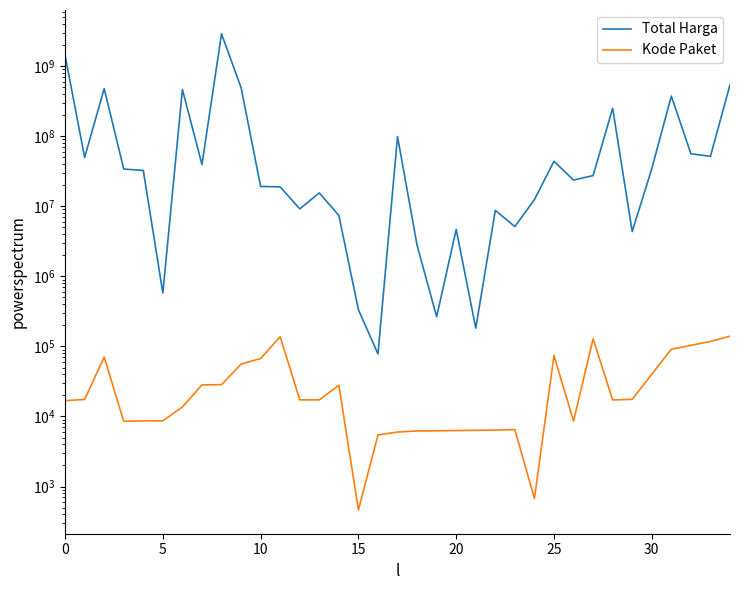

What is the lowest value of the Kode Paket series?

464